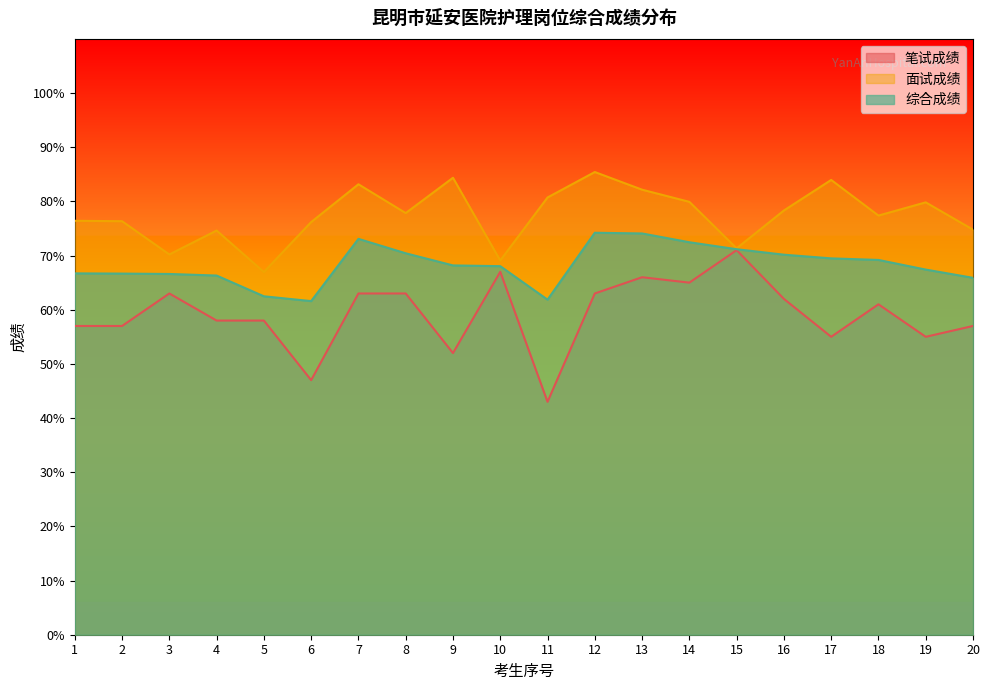

What is the value of the 综合成绩 point at the 6th from the left?

61.6